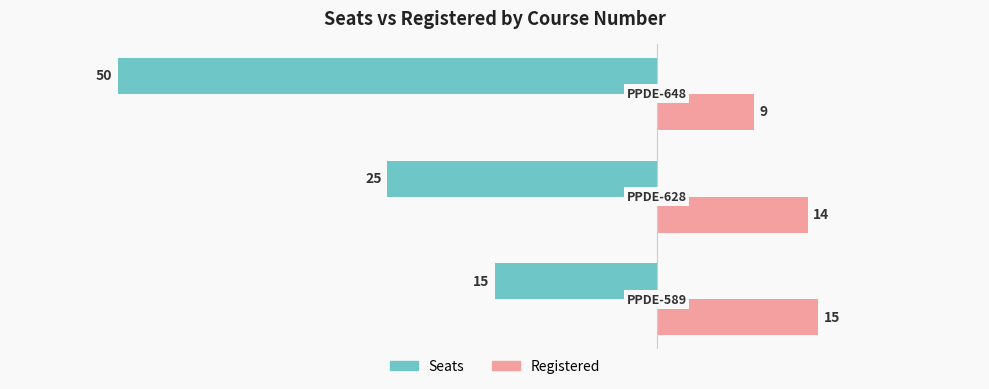

What is the difference between the maximum and minimum values in the Seats series?

35